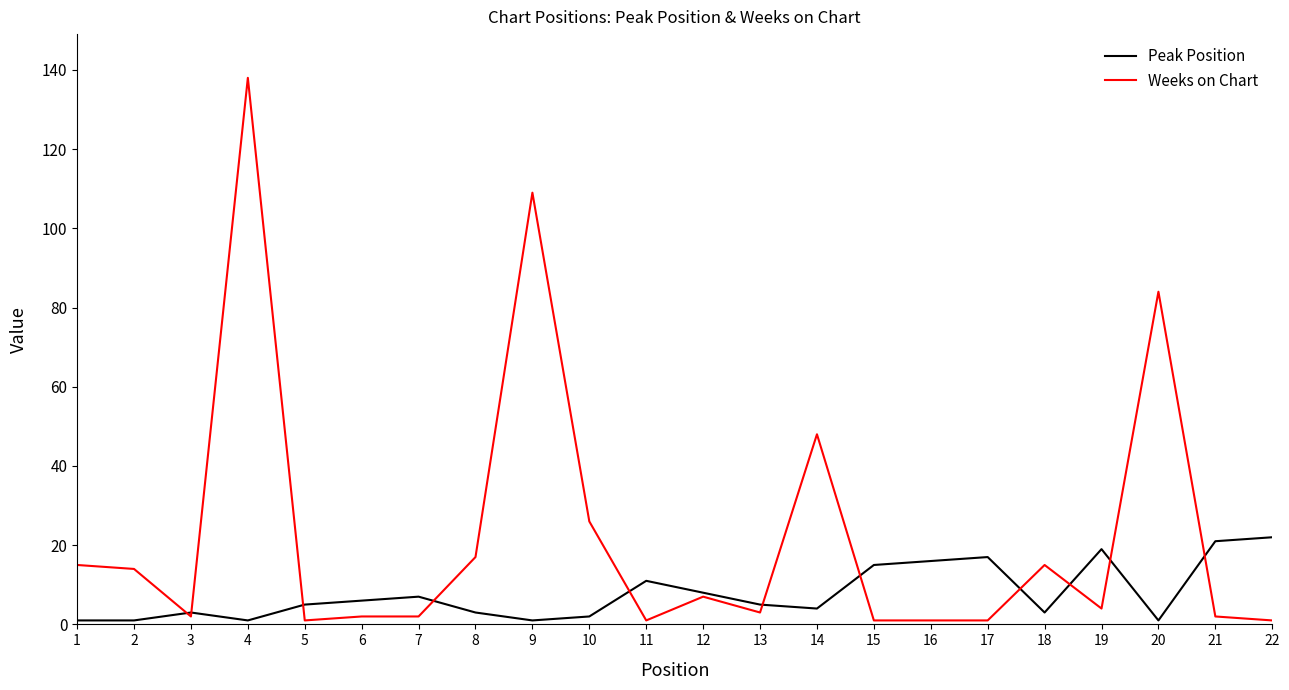

Reading right to left, transcribe all the data shown in this chart.

Peak Position: 22	21	1	19	3	17	16	15	4	5	8	11	2	1	3	7	6	5	1	3	1	1
Weeks on Chart: 1	2	84	4	15	1	1	1	48	3	7	1	26	109	17	2	2	1	138	2	14	15